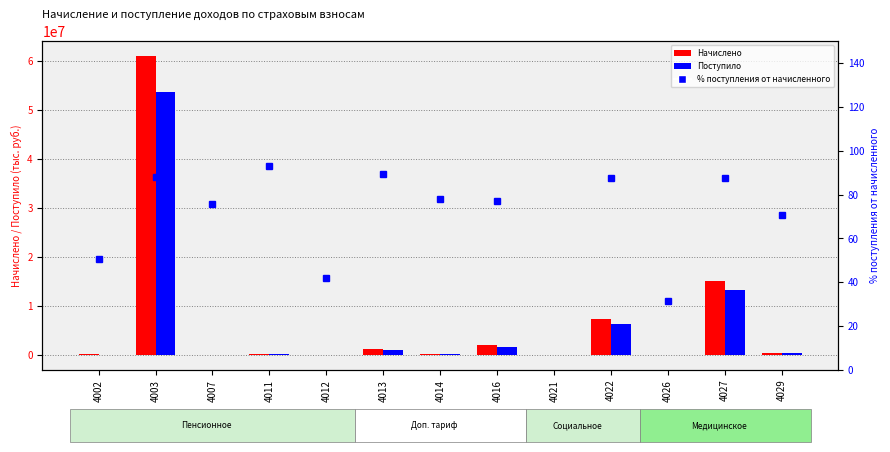

Reading right to left, what are all the values shown in this chart?

Начислено: 392819.0	15104803.0	19877.0	7240356.0	14146.0	2096963.0	237592.0	1132907.0	56084.0	144062.0	55311.0	61027533.0	76020.0
Поступило: 278087.0	13252393.0	6282.0	6330380.0	-3000.0	1619241.0	185065.0	1014516.0	23584.0	133991.0	41901.0	53658499.0	38405.0
% поступления от начисленного: 70.8	87.7	31.6	87.4	-21.2	77.2	77.9	89.5	42.1	93.0	75.8	87.9	50.5